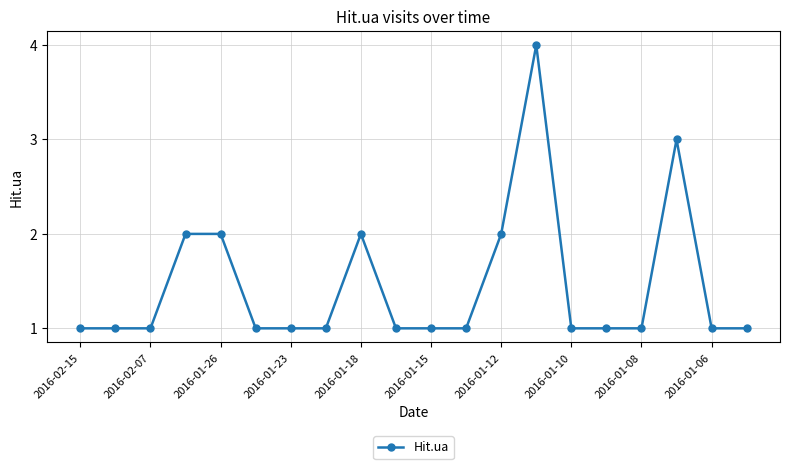

What is the sum of all values?

29